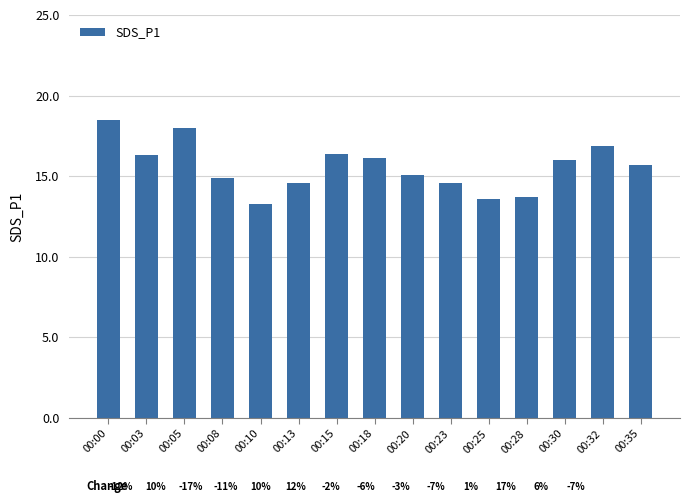

What is the difference between the maximum and minimum values?

5.2